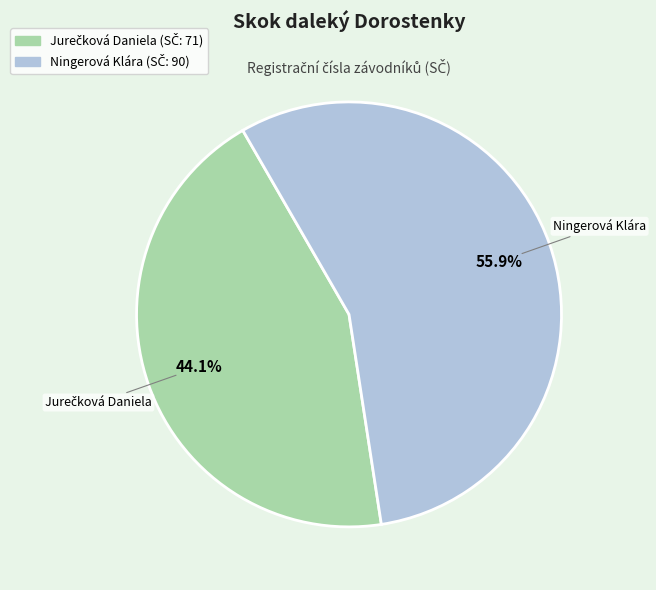

Which category has the biggest portion of the pie?

Ningerová Klára